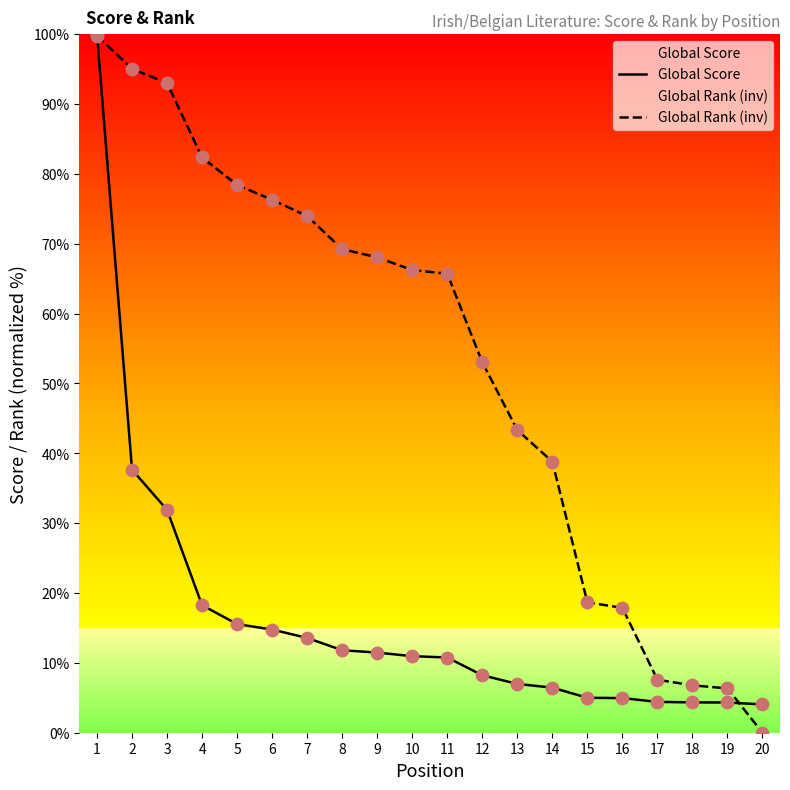

What is the total value across all series at 11?

76.5